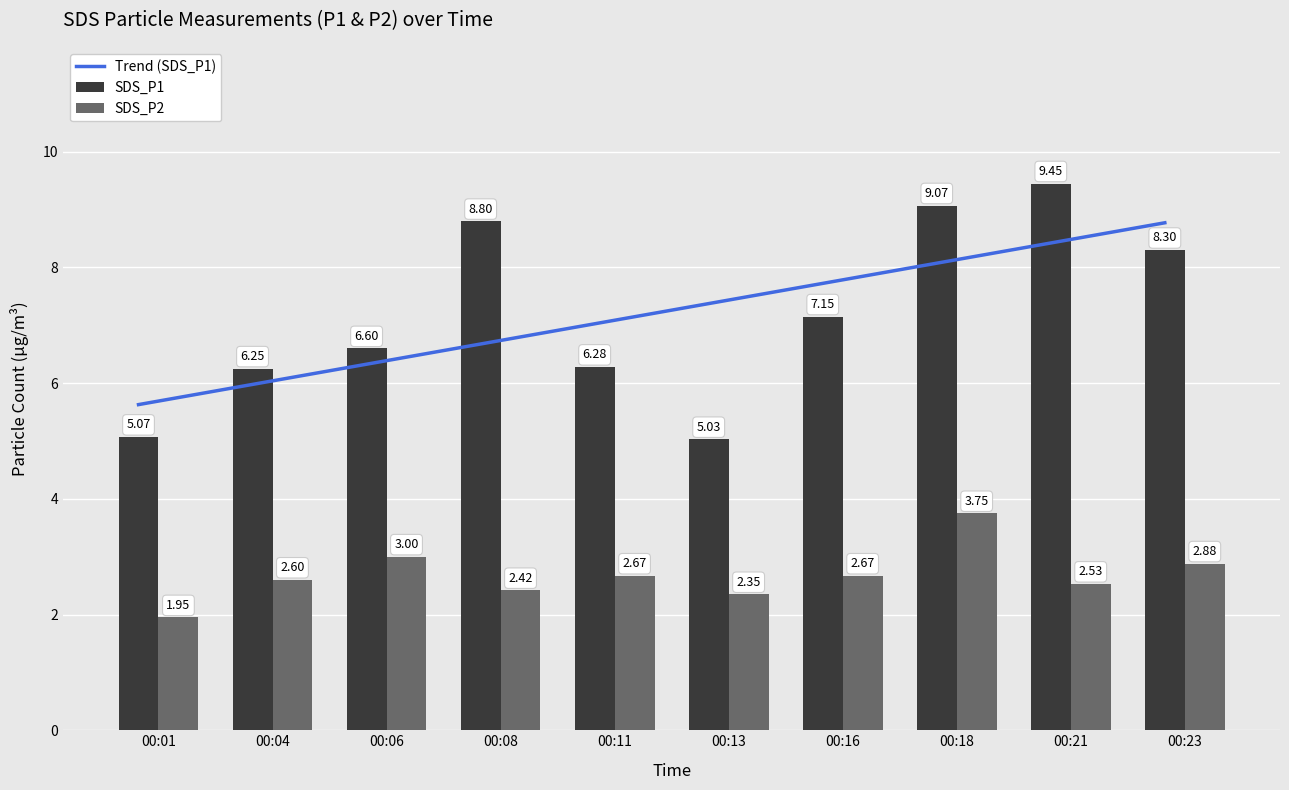

Rank the series by their maximum value, from lowest to highest.

SDS_P2, Trend (SDS_P1), SDS_P1